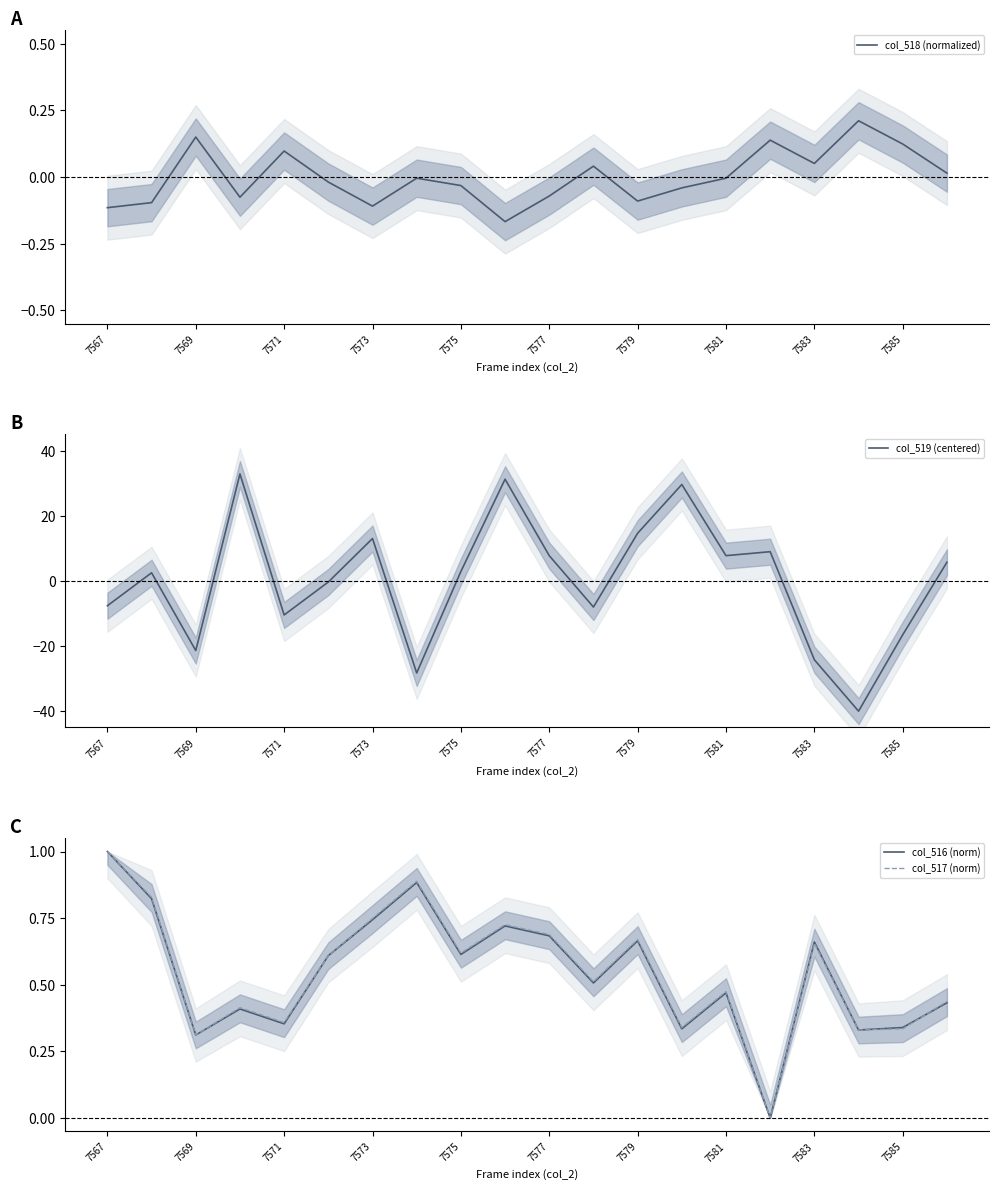

What is the sum of all col_517 (norm) values?

10.9